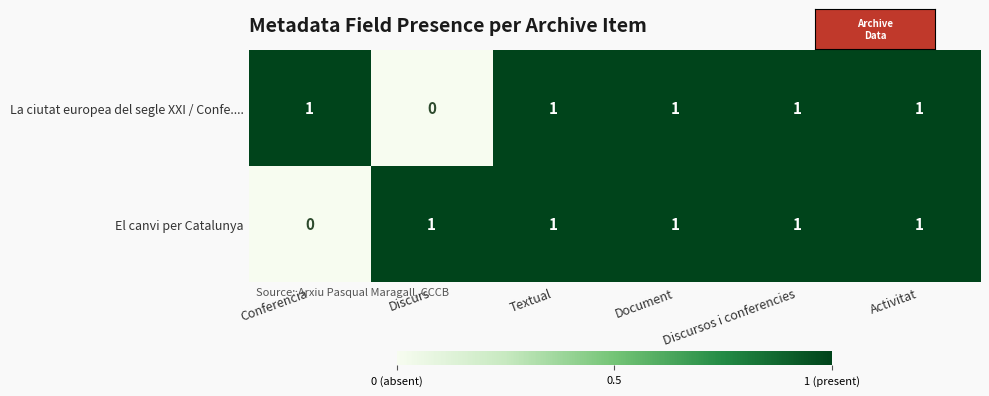

At how many categories does at least one series exceed 0?

6